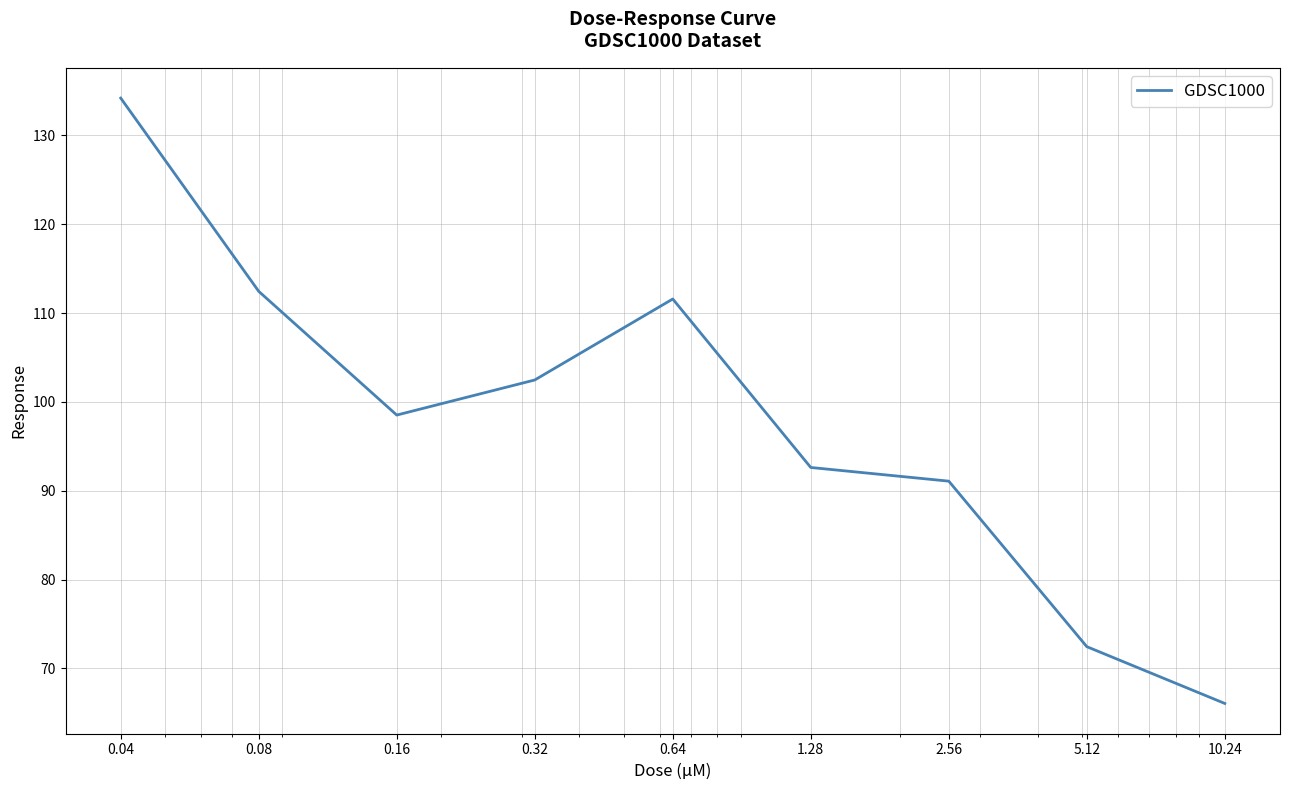

What is the smallest value displayed?

66.0